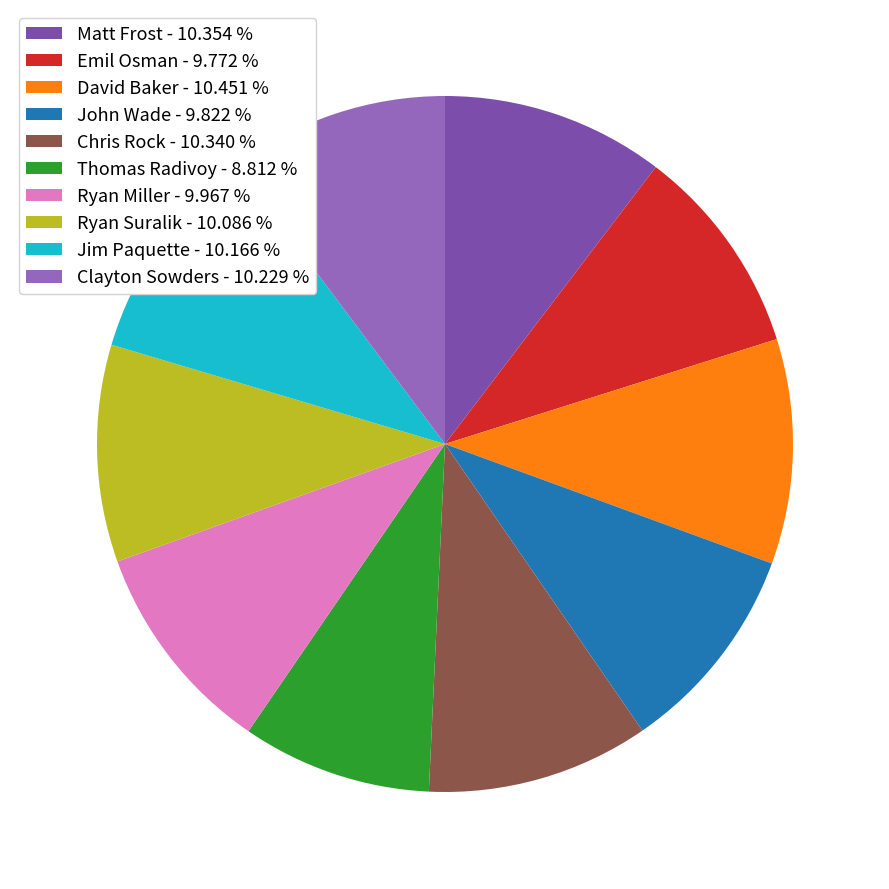

Is it true that Jim Paquette is 10% of the pie?

True